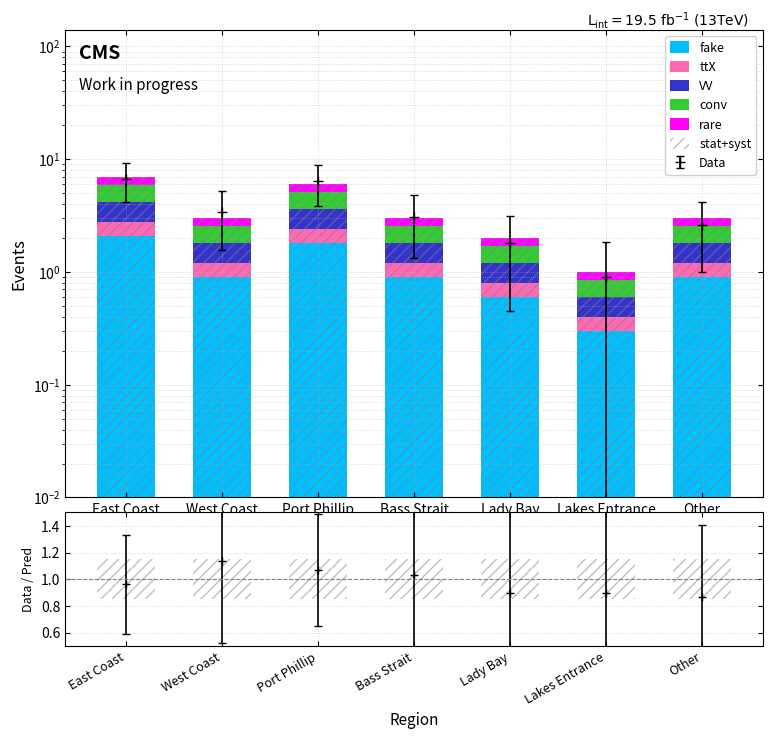

Reading right to left, list all the values displayed in this chart.

fake: 0.9	0.3	0.6	0.9	1.8	0.9	2.1
ttX: 0.3	0.1	0.2	0.3	0.6	0.3	0.7
VV: 0.6	0.2	0.4	0.6	1.2	0.6	1.4
conv: 0.8	0.2	0.5	0.8	1.5	0.8	1.8
rare: 0.5	0.2	0.3	0.5	0.9	0.5	1.0
stat+syst: 3.0	1.0	2.0	3.0	6.0	3.0	7.0